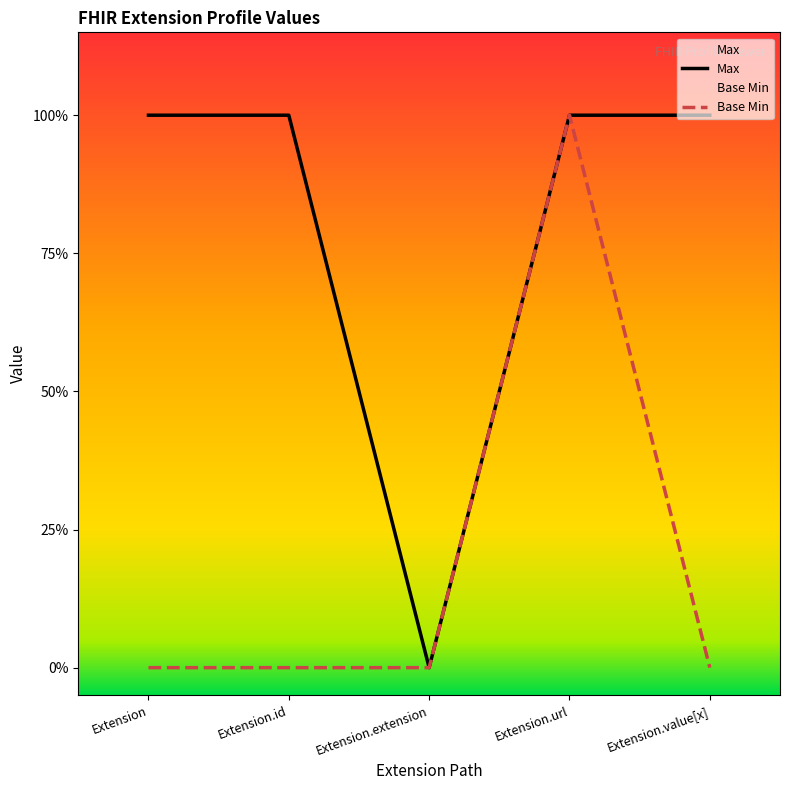

Between Extension and Extension.id, which series saw the biggest shift?

Max